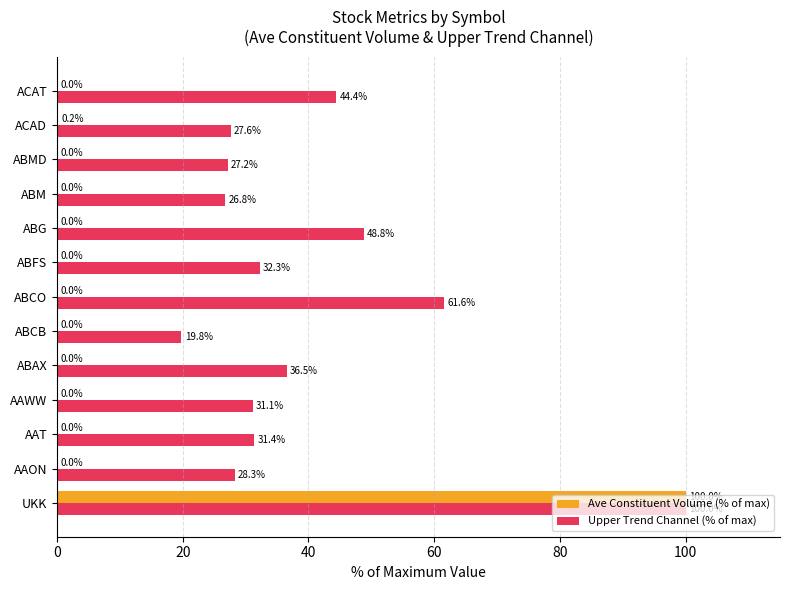

What is the total value across all series at UKK?

200.0